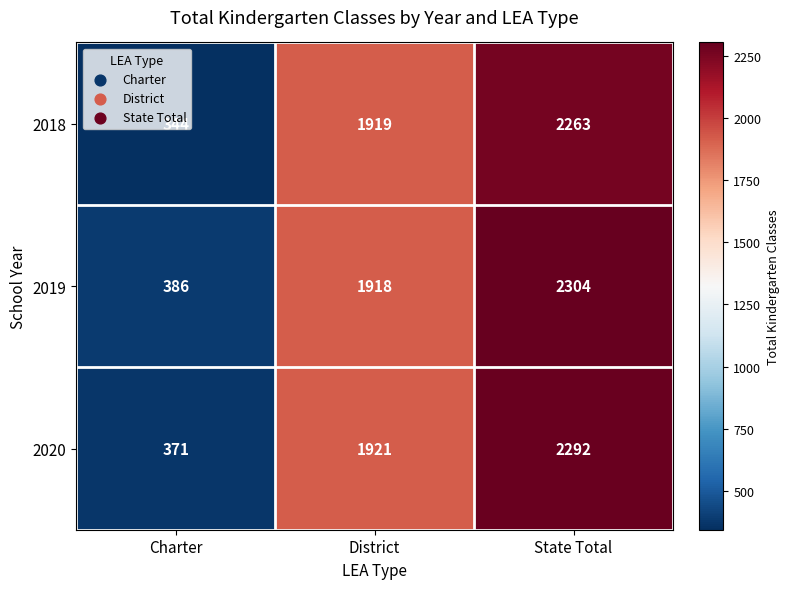

Rank the series by their maximum value, from highest to lowest.

2019, 2020, 2018